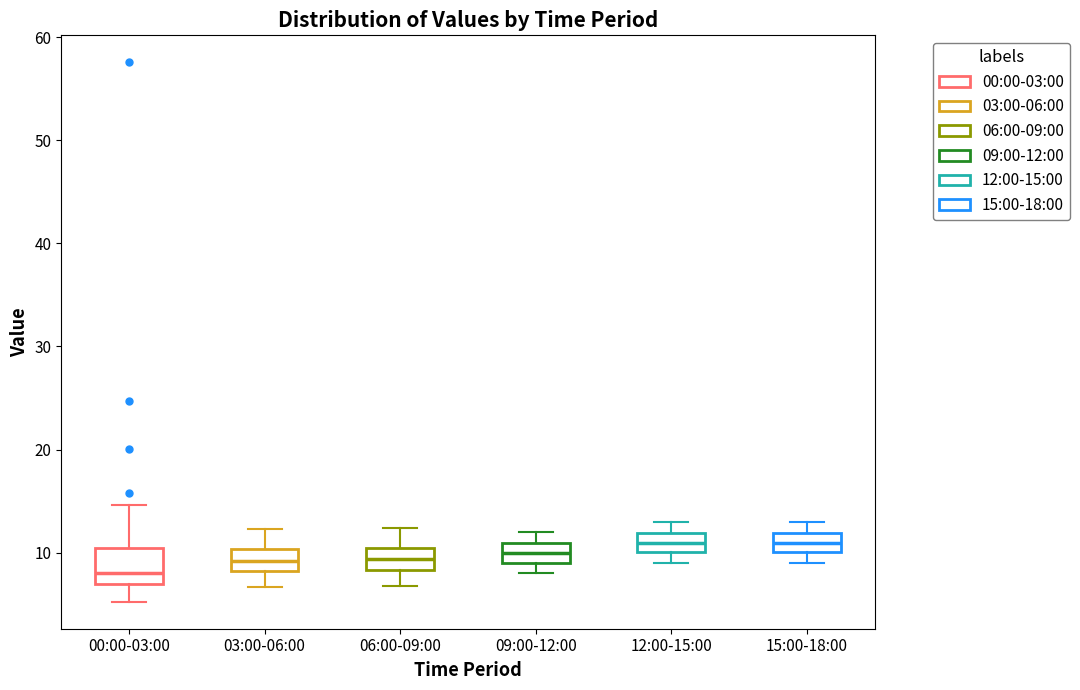

Where does the lower whisker of the box for 00:00-03:00 end on the y-axis? The values are not printed on the chart, so give them approximately, as read against the axis.

5